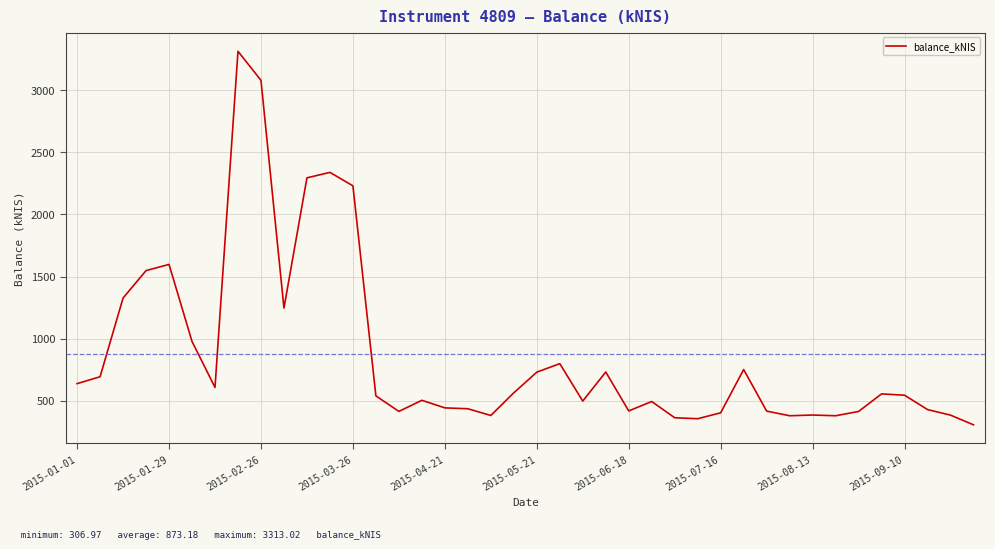

What is the maximum value shown in the chart?

3313.0